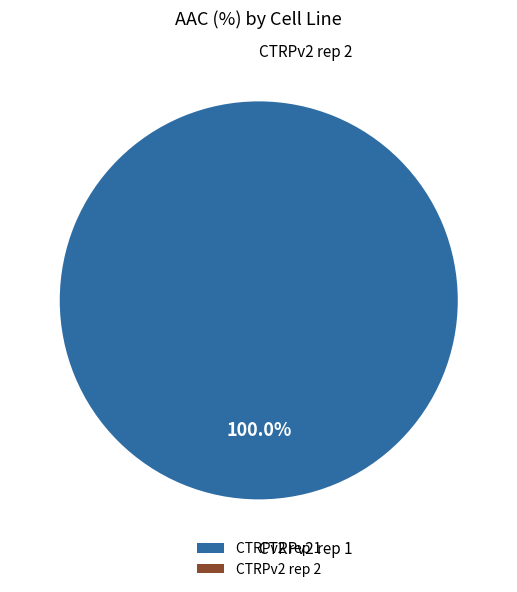

Which category has the smallest portion of the pie?

CTRPv2 rep 2